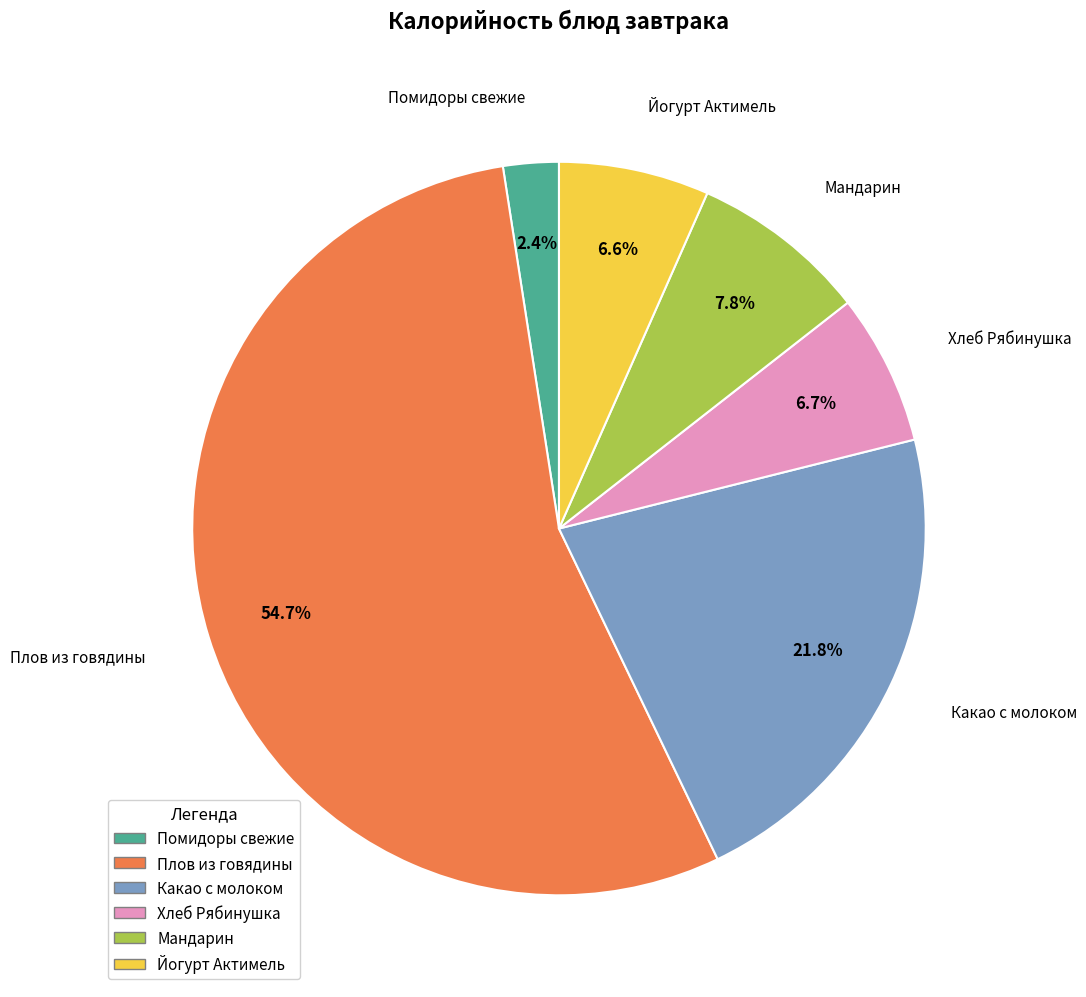

Does Хлеб Рябинушка account for over 50% of the chart?

No